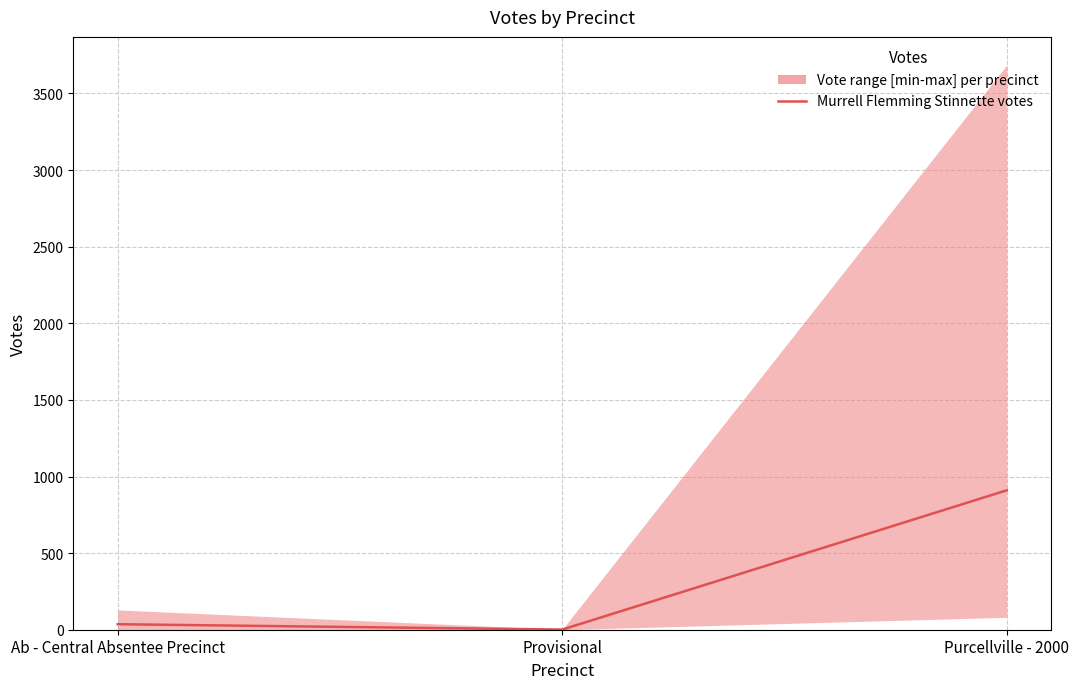

How many categories are shown in the chart?

3